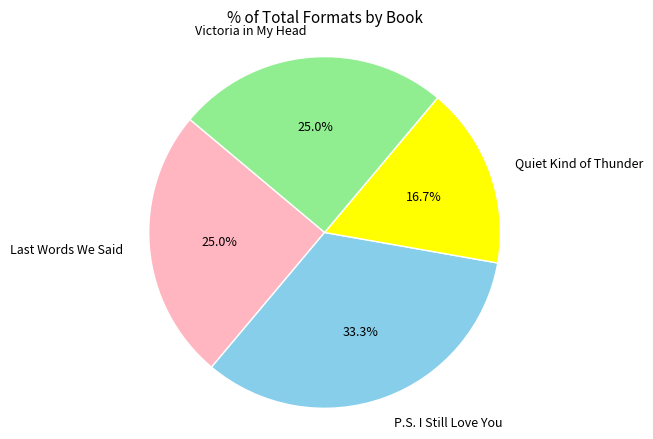

What is the ratio of the value at P.S. I Still Love You to the value at Quiet Kind of Thunder?

2.0